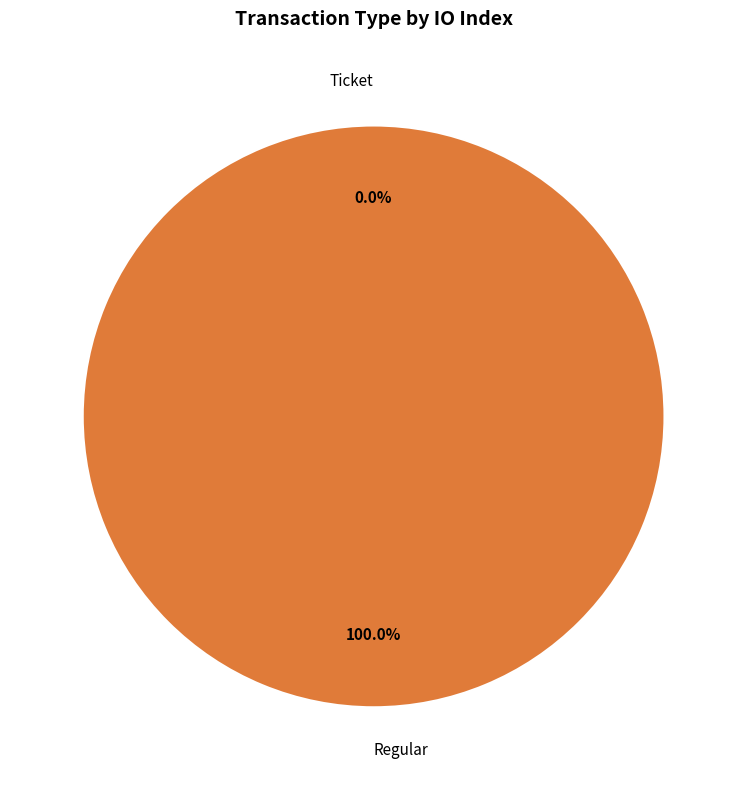

True or false: Ticket accounts for 1% of the total.

False